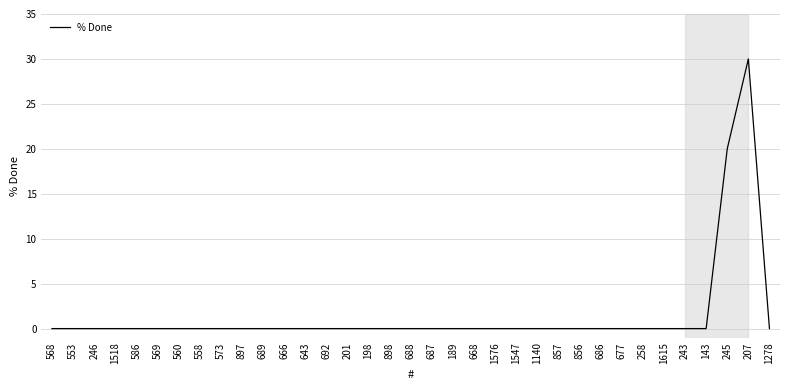

True or false: the data shows 15 at 1518.

False